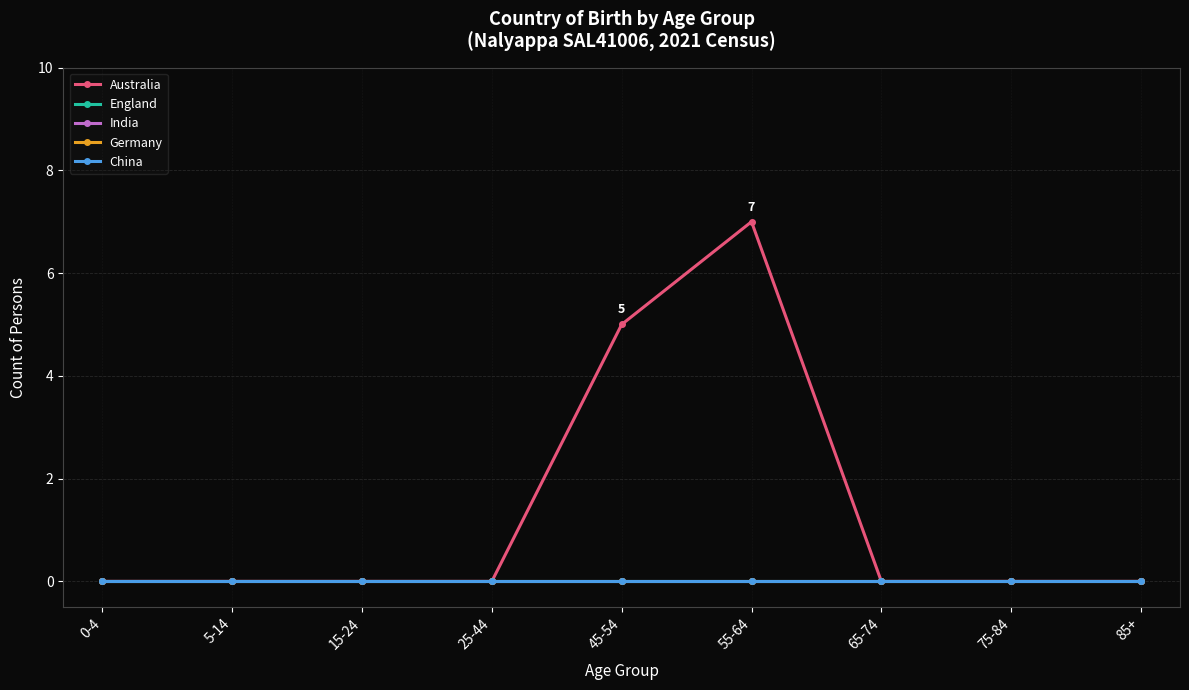

True or false: England and Germany cross at least once.

False